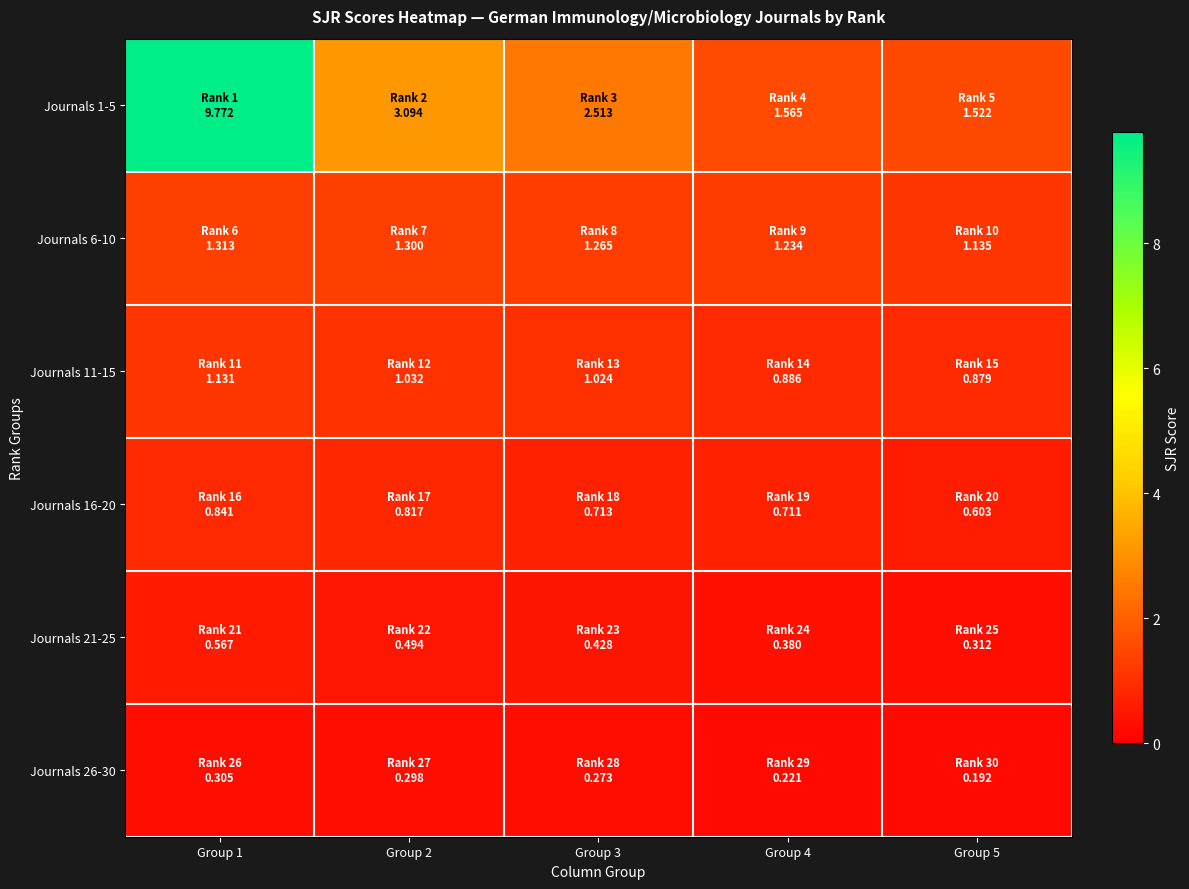

Which series has the widest spread of values?

Journals 1-5